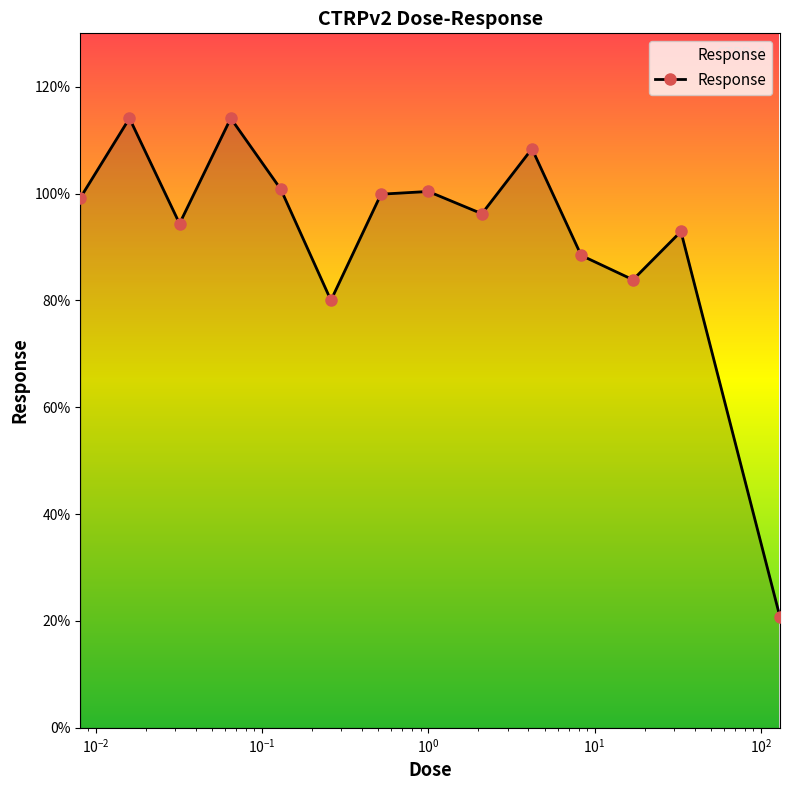

What is the sum of all values?

1293.4